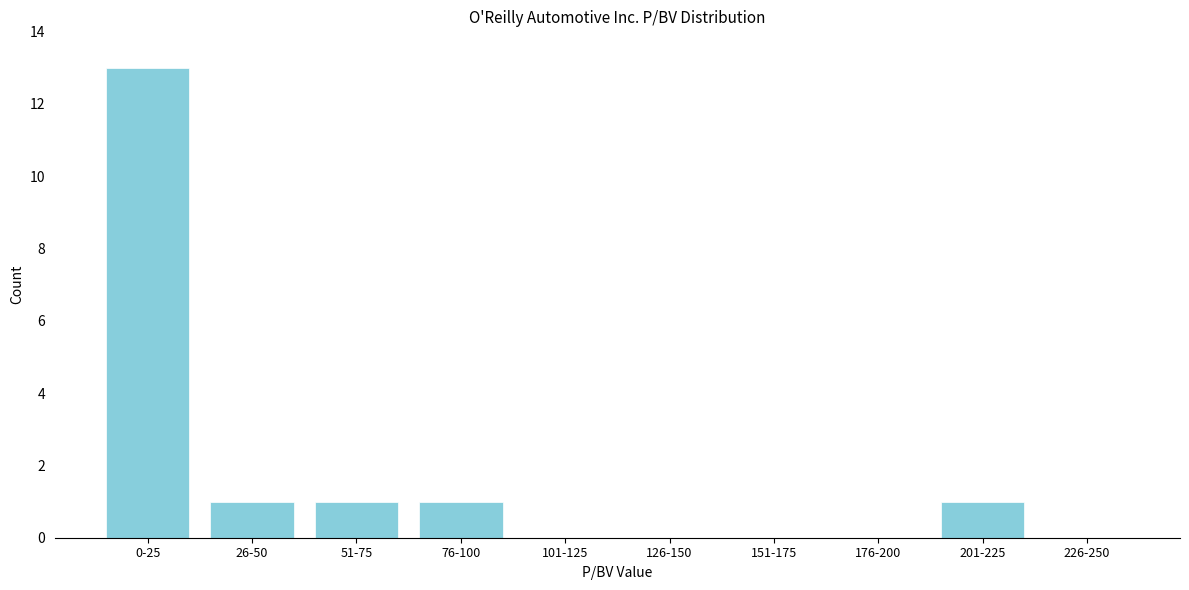

Reading right to left, transcribe all the data shown in this chart.

226-250=0	201-225=1	176-200=0	151-175=0	126-150=0	101-125=0	76-100=1	51-75=1	26-50=1	0-25=13